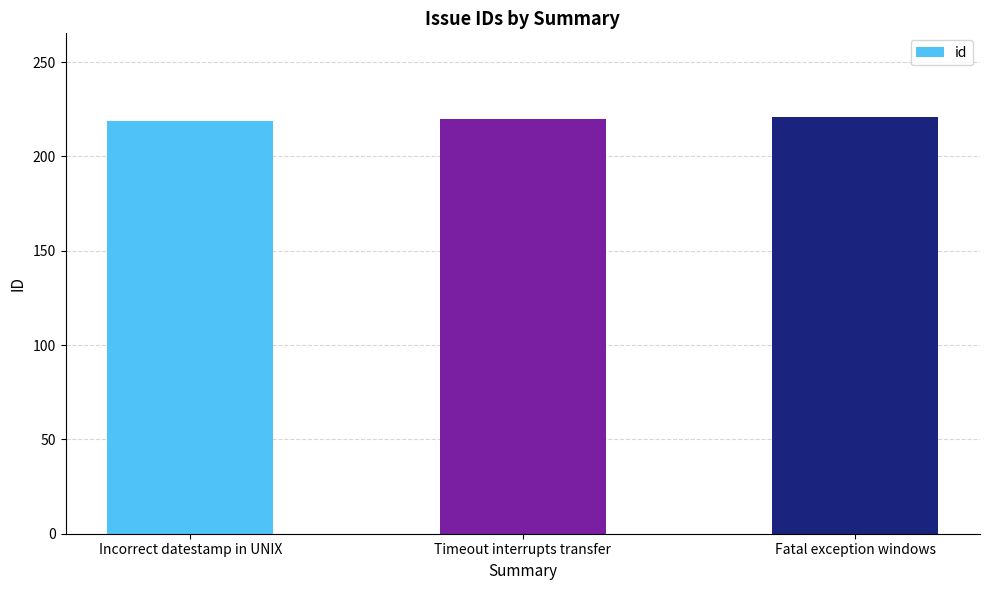

What is the minimum value shown in the chart?

219